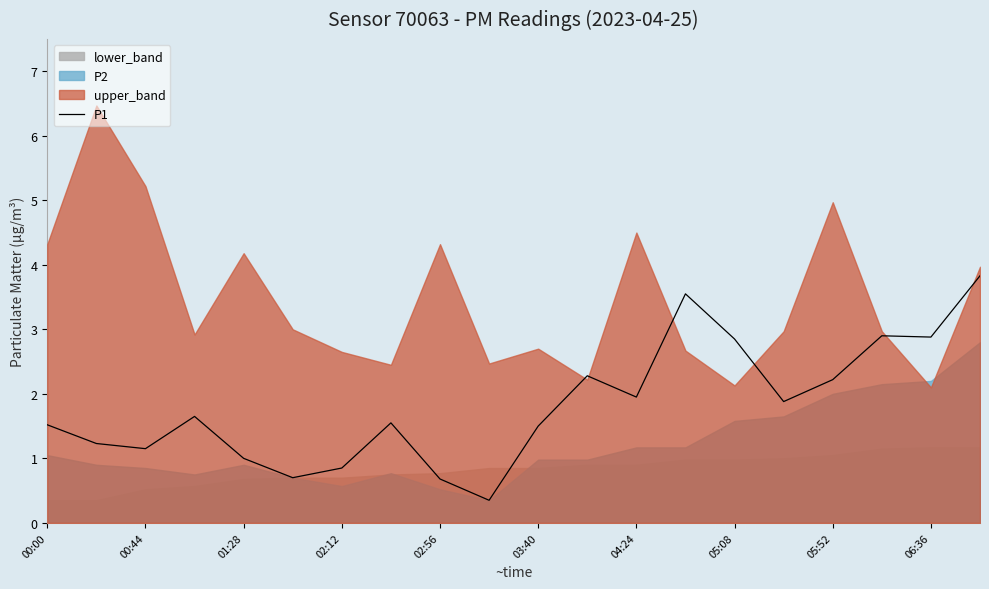

The P1 series shows 0.5 at 05:52. True or false?

False